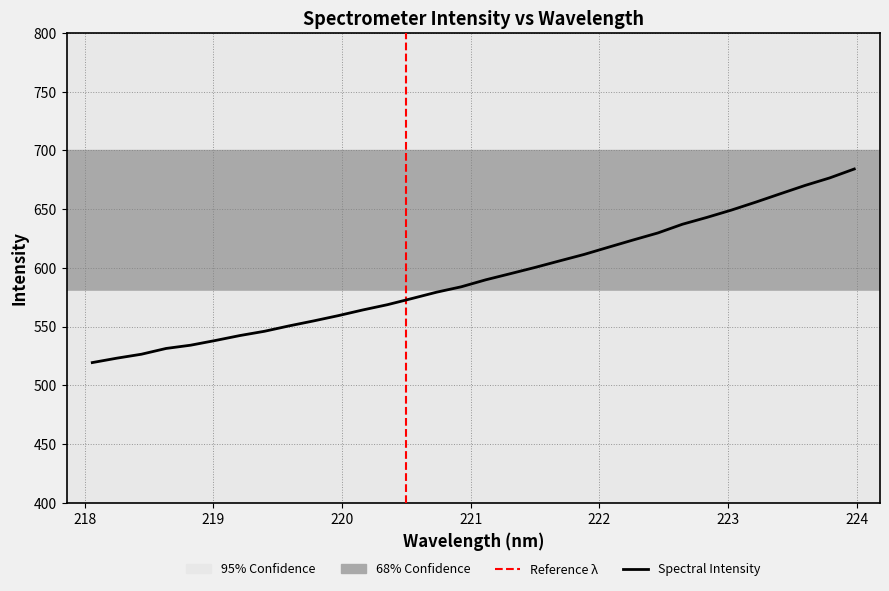

How many distinct data groups are displayed?

1